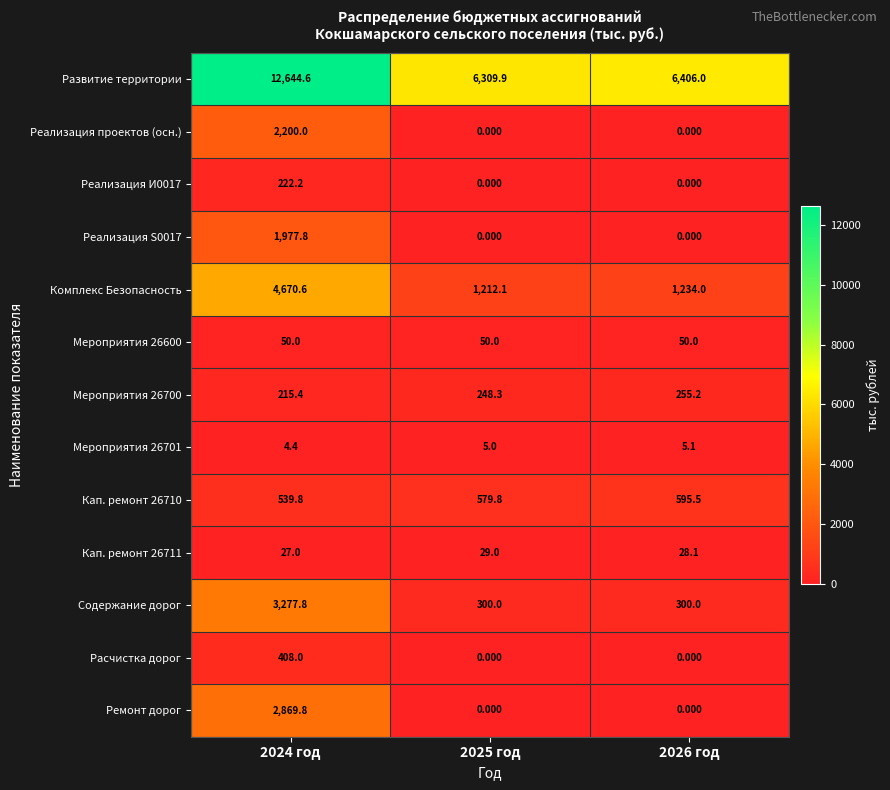

Which series has the widest spread of values?

Развитие территории